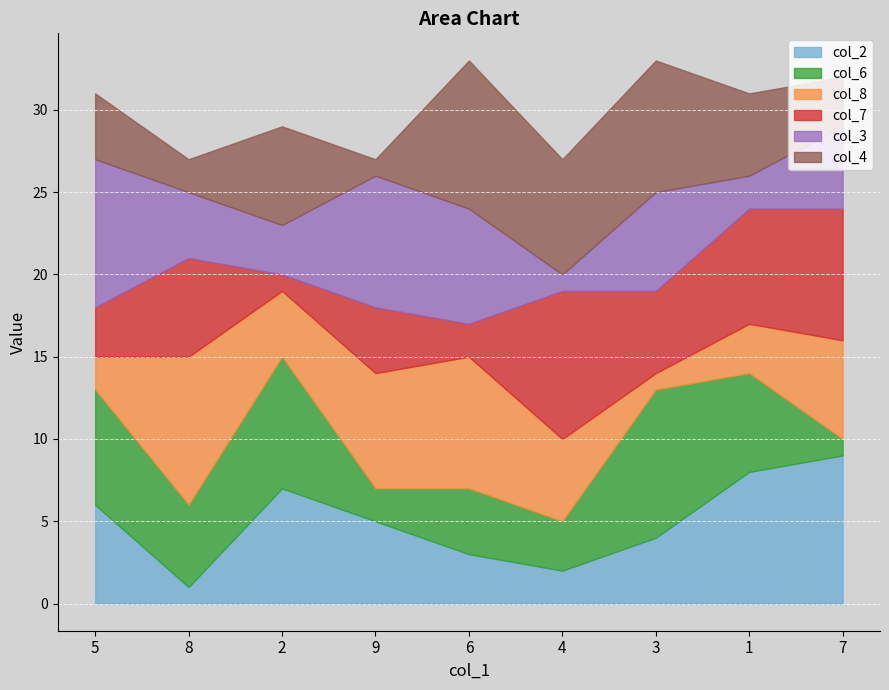

The value of col_2 at 5 is 3. True or false?

False